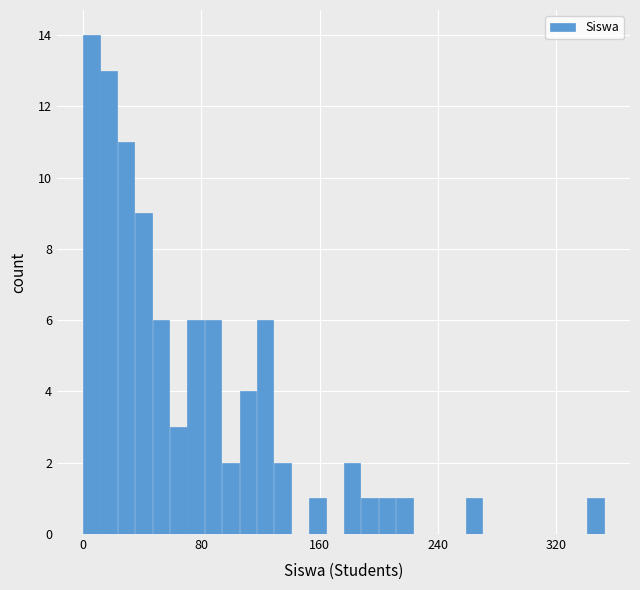

Read against the x-axis, roughly where is the centre of the tallest bar?

10